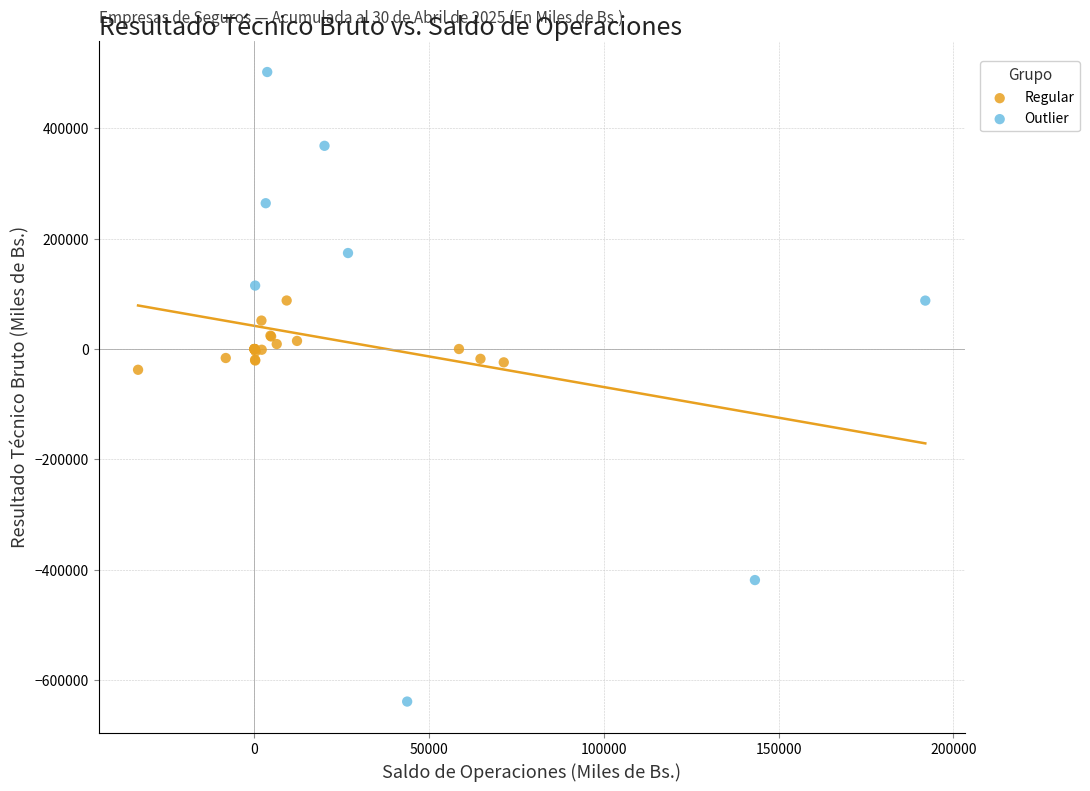

Which series reaches the maximum Y coordinate?

Outlier